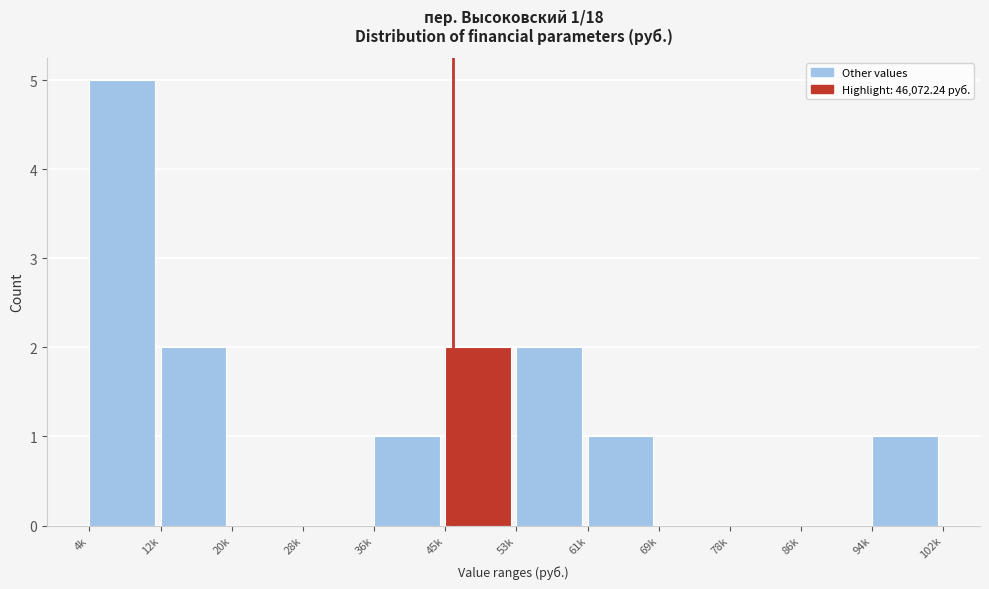

Reading left to right, transcribe all the data shown in this chart.

4k=5	12k=2	20k=0	28k=0	36k=1	45k=2	53k=2	61k=1	69k=0	78k=0	86k=0	94k=1